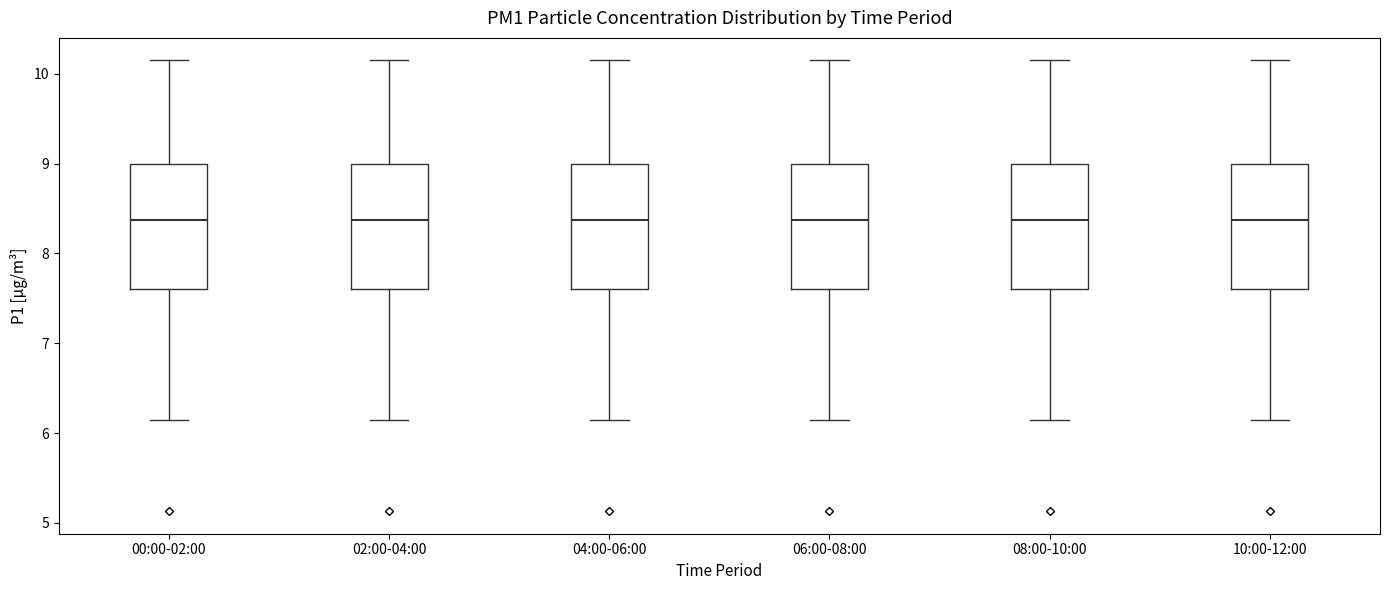

Where is the upper edge of the box for 04:00-06:00 on the y-axis? The values are not printed on the chart, so give them approximately, as read against the axis.

9.0